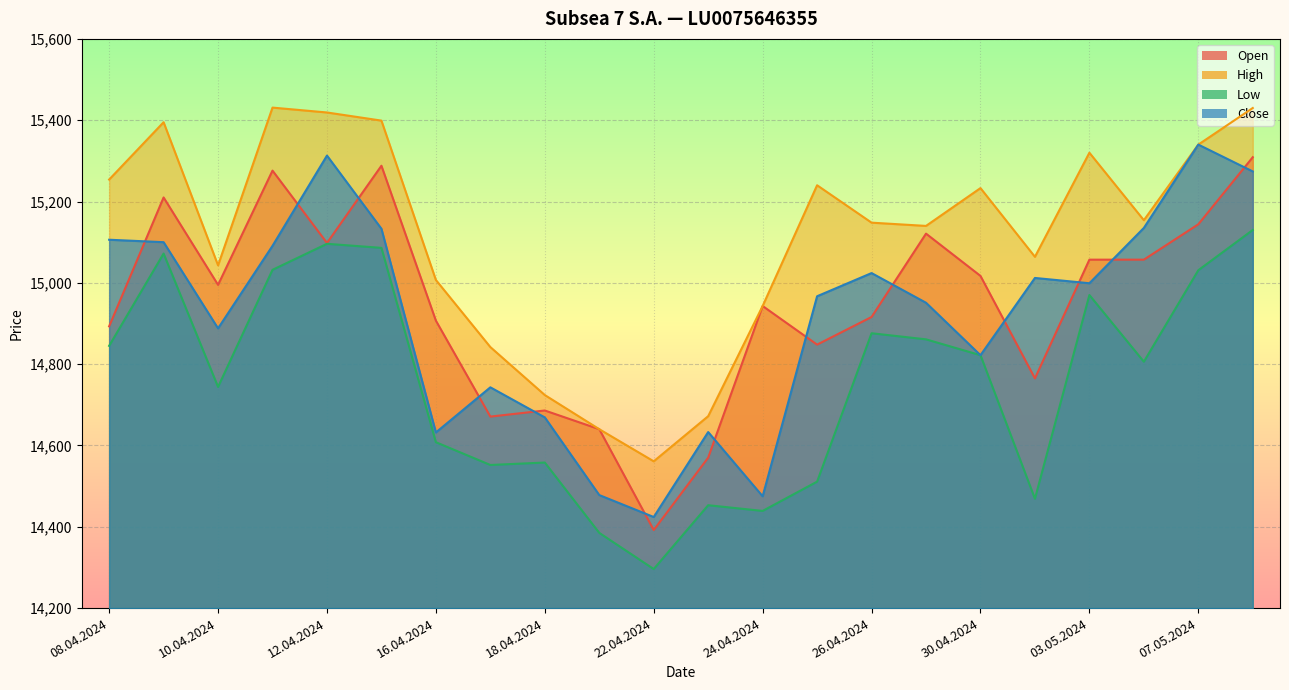

What is the label of the 12th point from the right?

22.04.2024